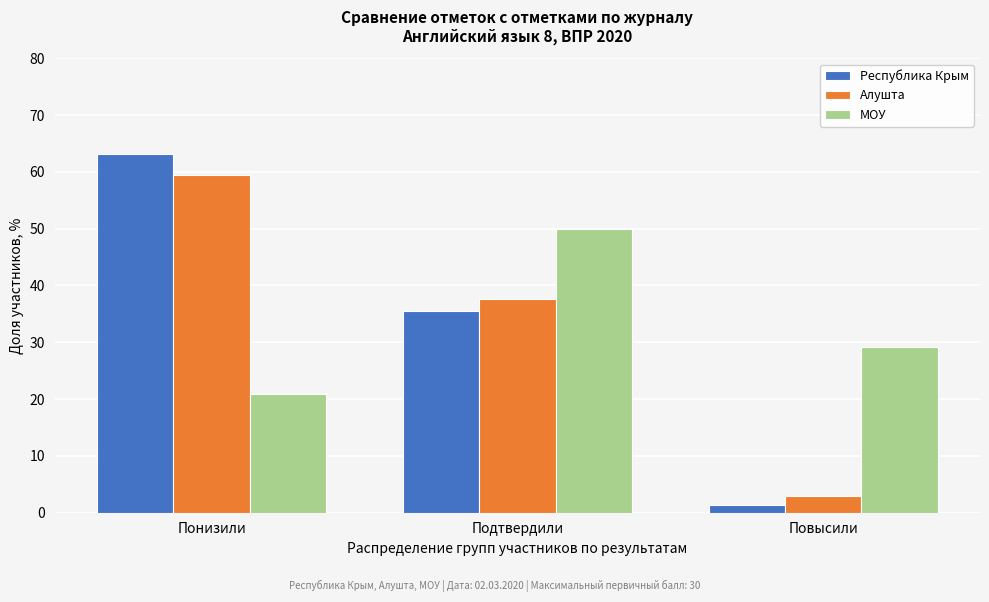

What is the lowest value of the МОУ series?

20.8